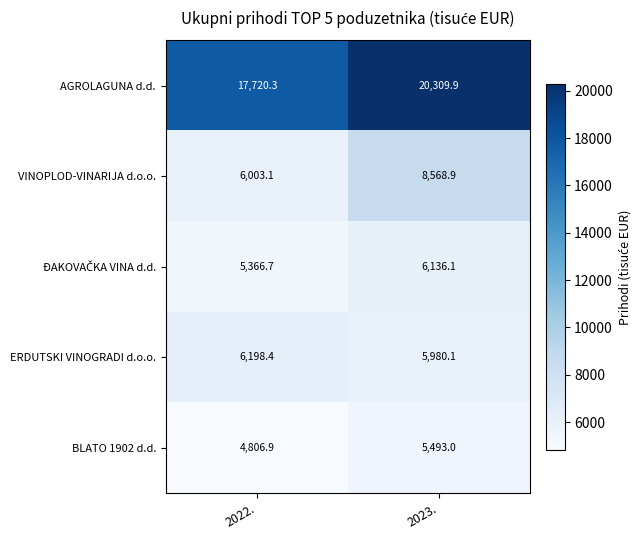

List the labels in order of VINOPLOD-VINARIJA d.o.o. value, smallest first.

2022., 2023.